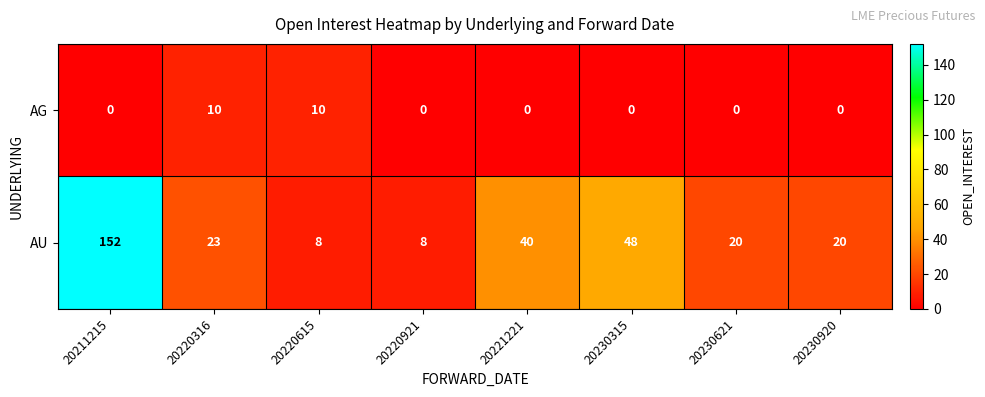

Is it true that AU equals 5 at 20220316?

False